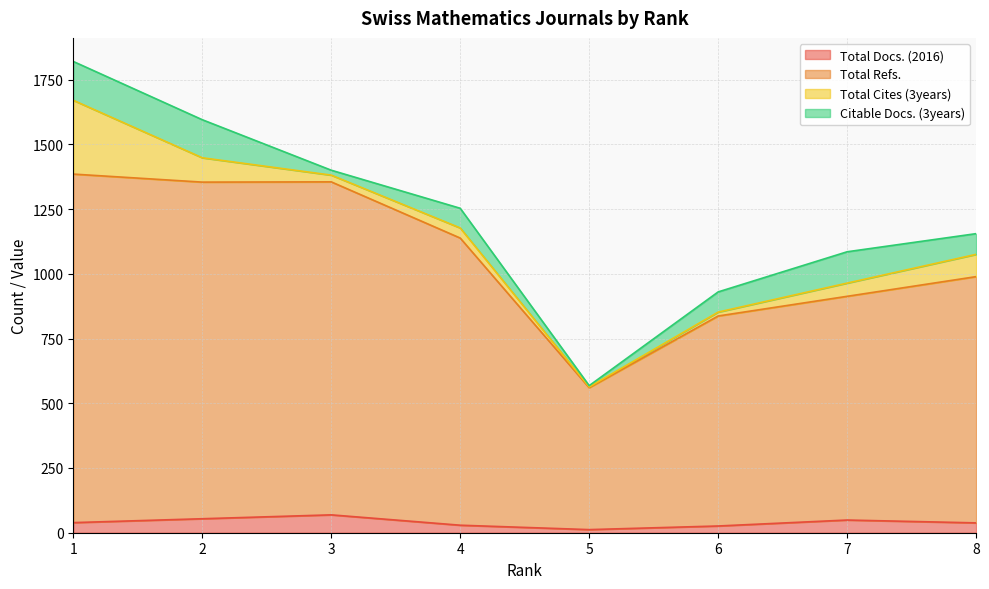

True or false: Total Refs. has a value of 1138 at 4.

True